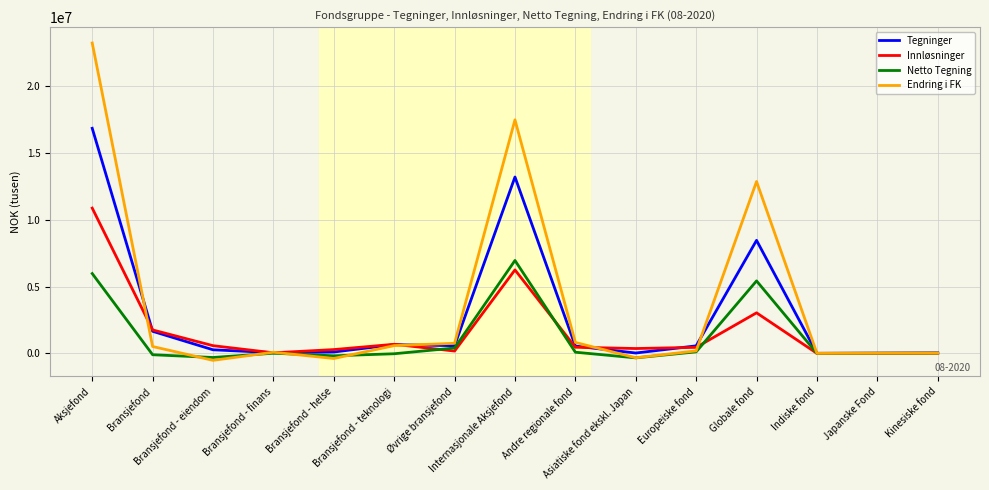

Which series has the largest range (max minus min)?

Endring i FK